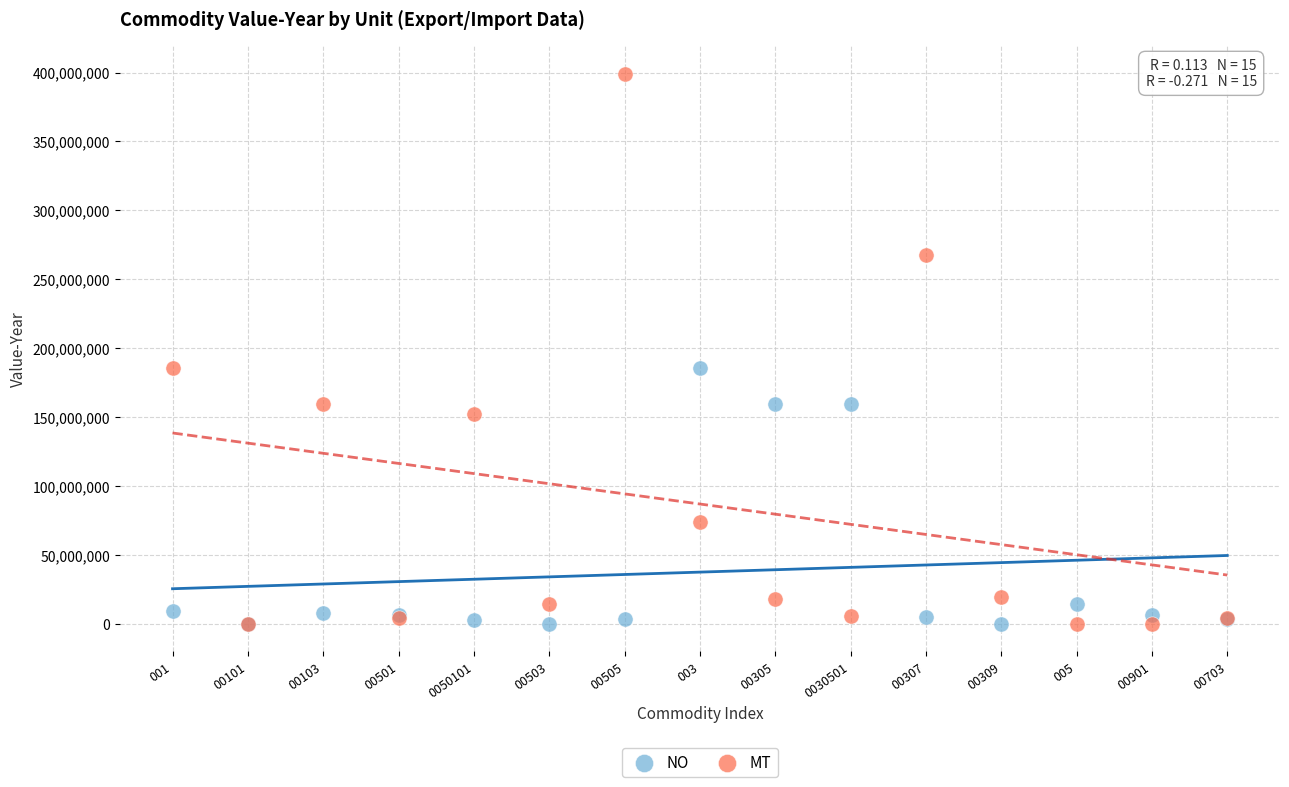

Which series has the widest spread of Y values?

MT